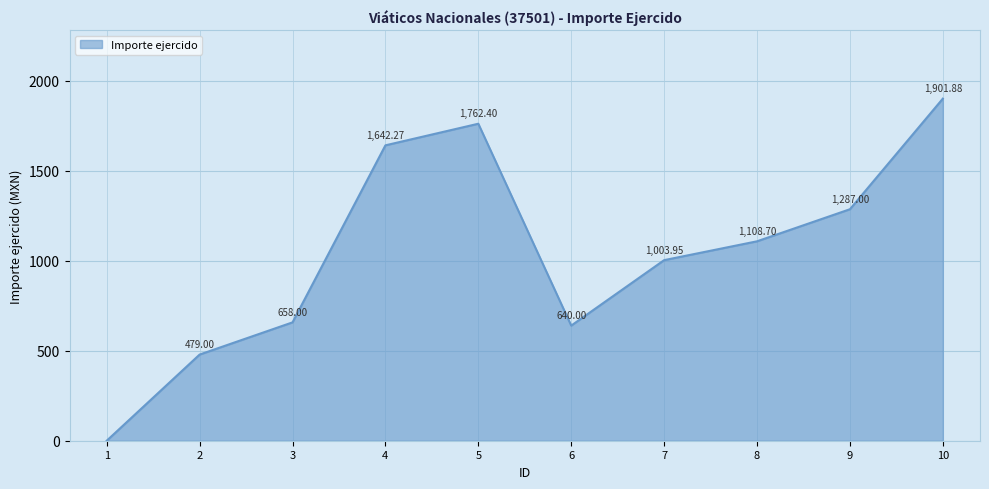

Is it true that the value at 4 is 1023.1?

False